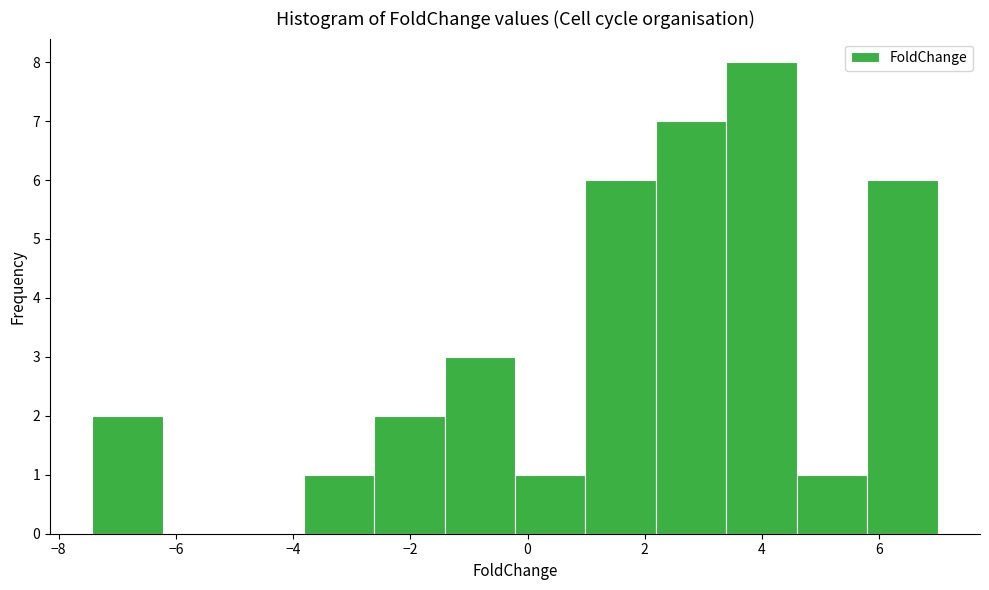

Which range on the x-axis has the tallest bar?

3.4 to 4.6